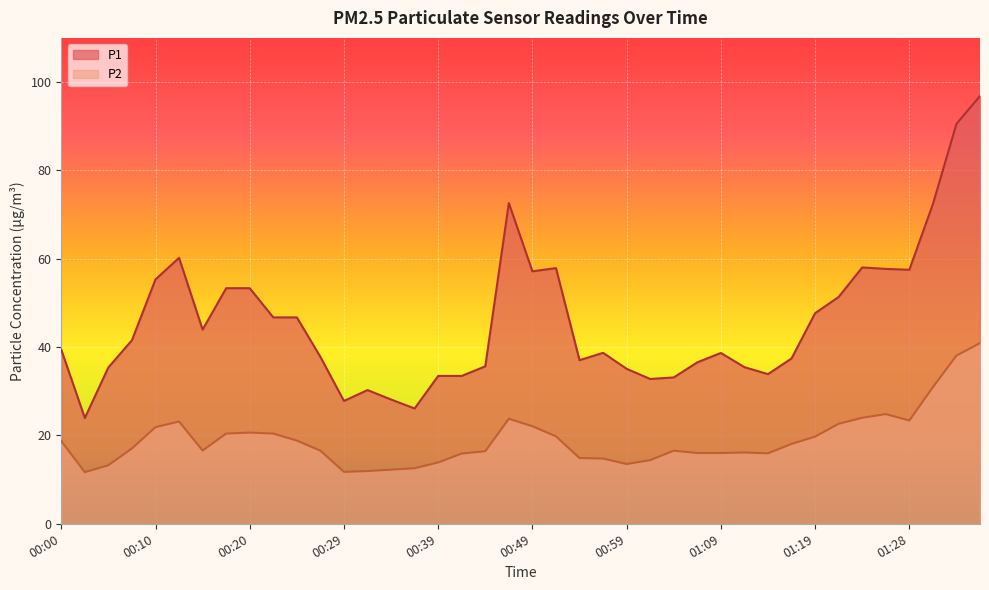

What is the difference between the maximum and minimum values in the P2 series?

29.2